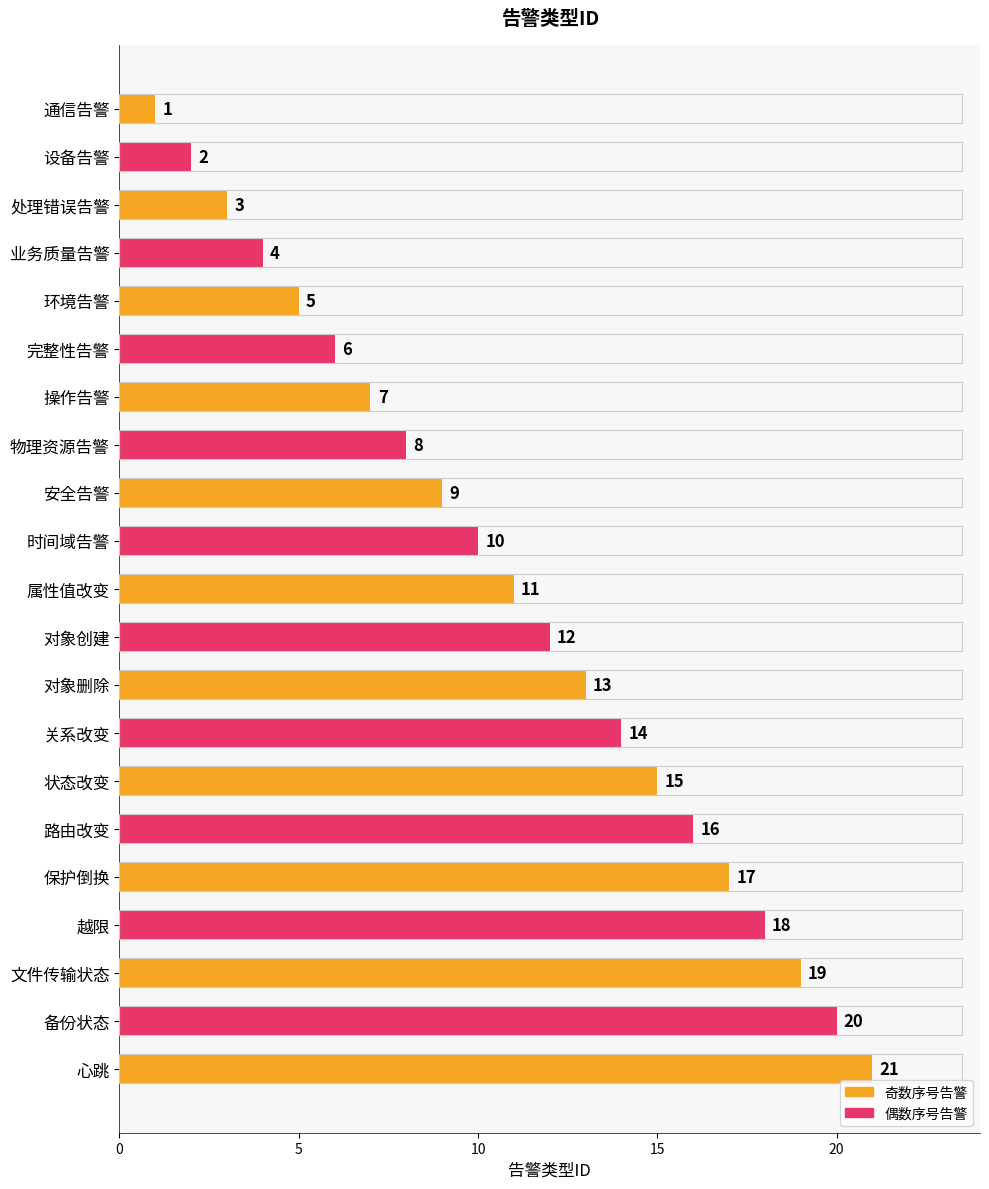

What is the greatest value displayed?

21